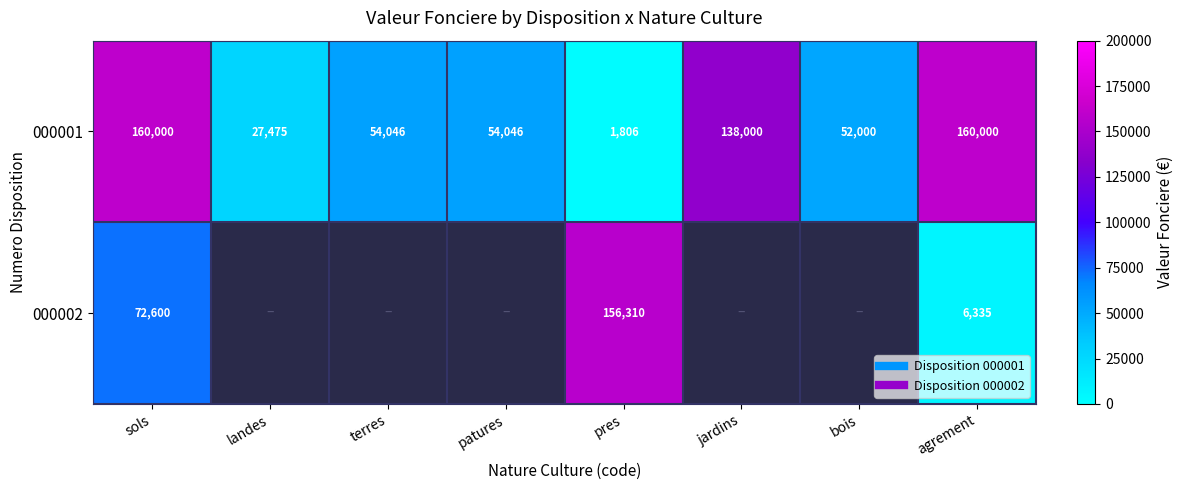

What is the lowest value of the 000001 series?

1806.0